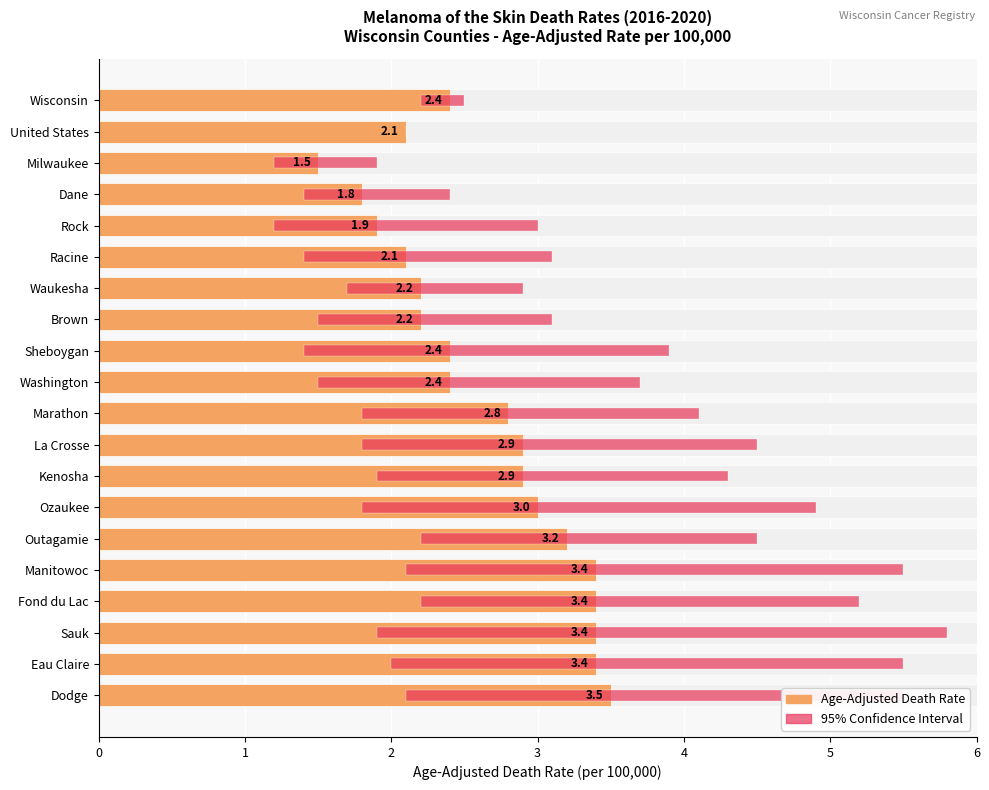

How many bars are there in total?

20